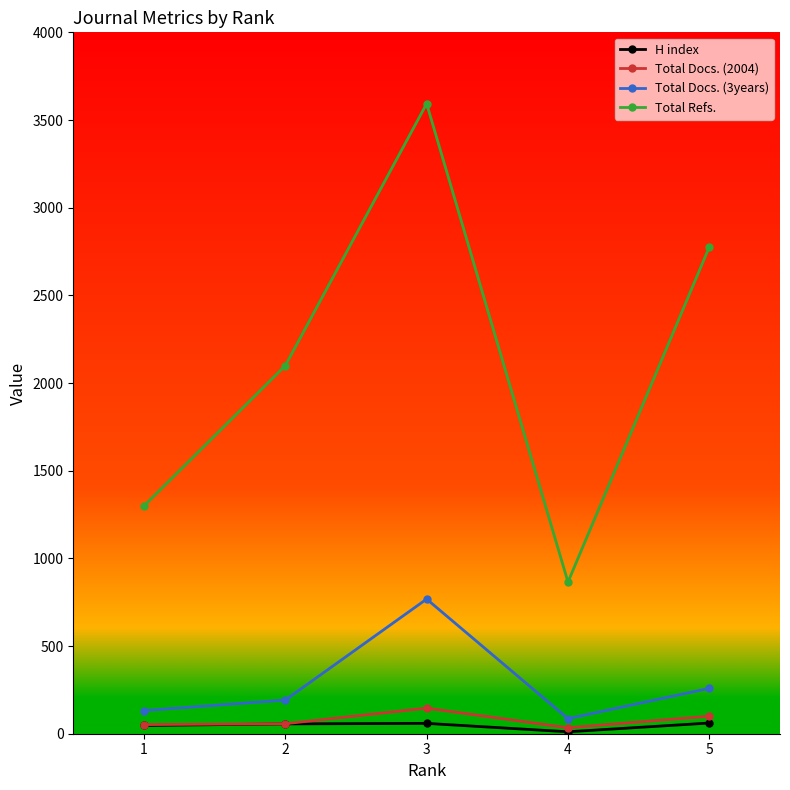

How many categories are shown in the chart?

5